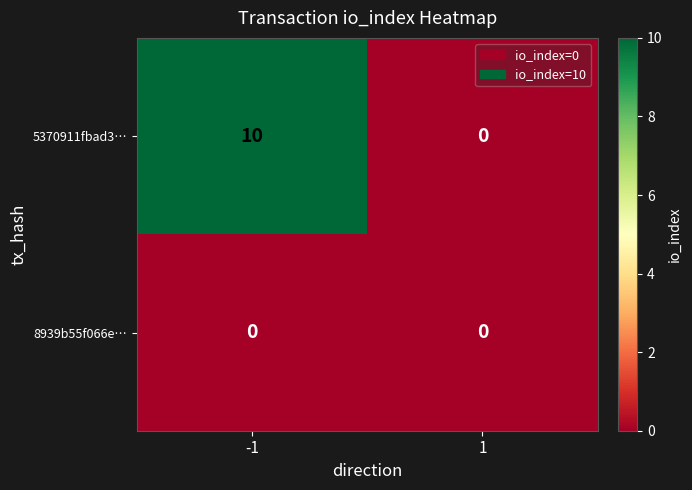

What is the total value across all series at -1?

10